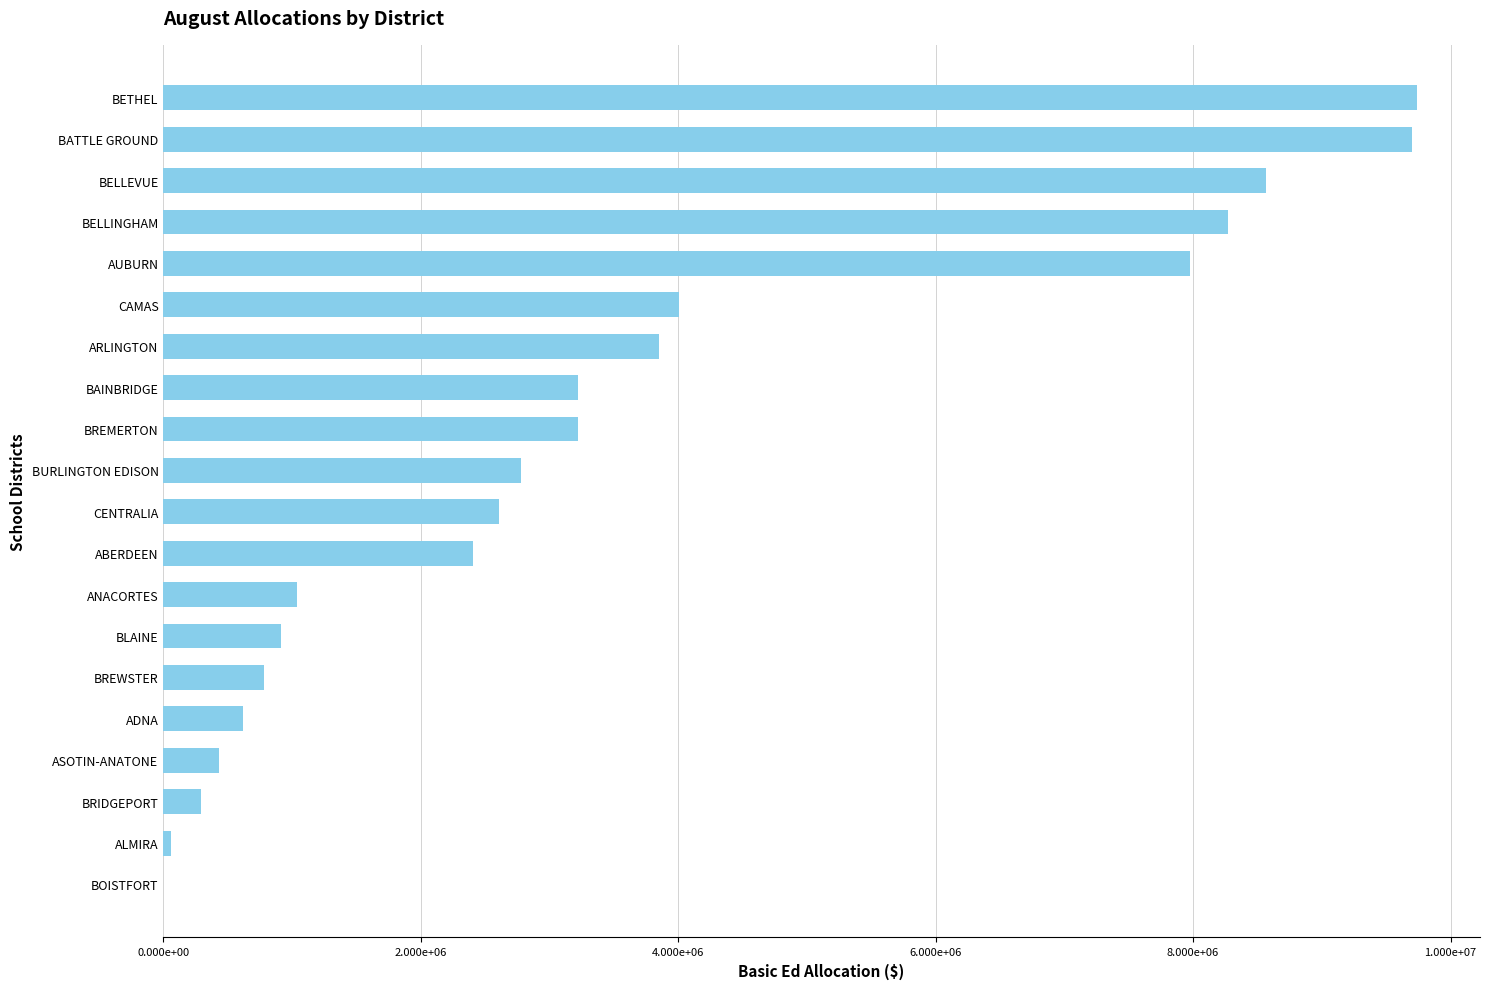

Are the bars horizontal?

Yes